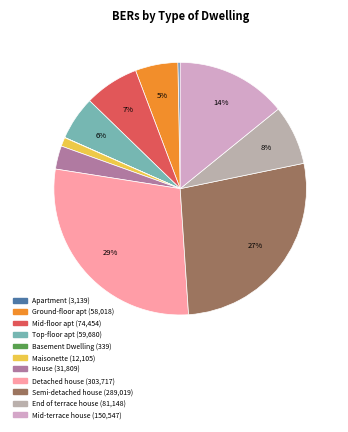

How many segments does this pie chart have?

11